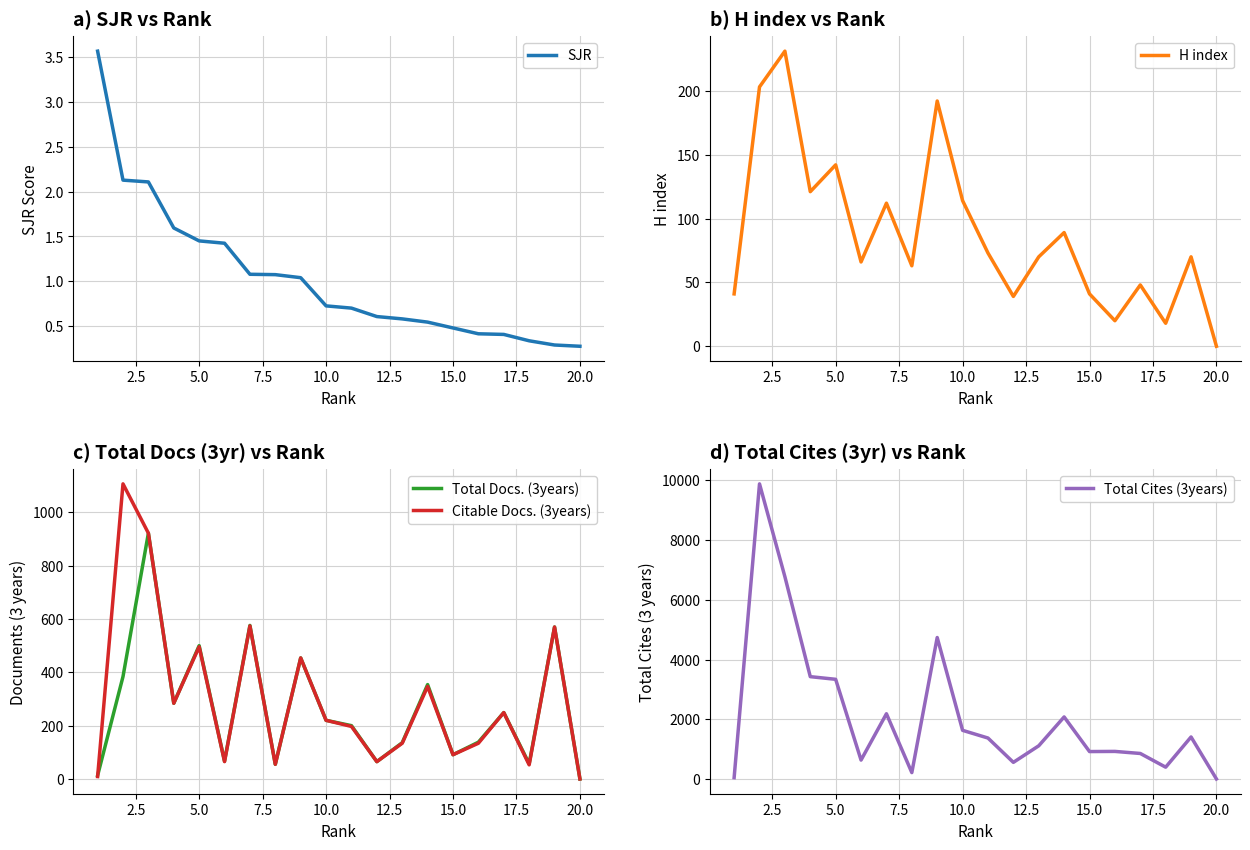

Does the chart display data point markers on the line(s)?

No